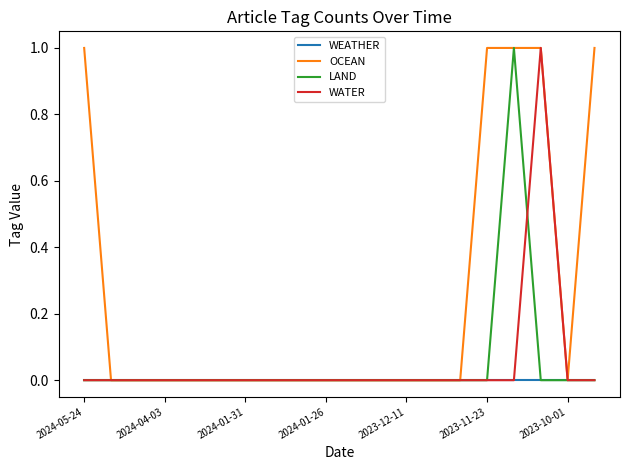

What is the greatest value displayed?

1